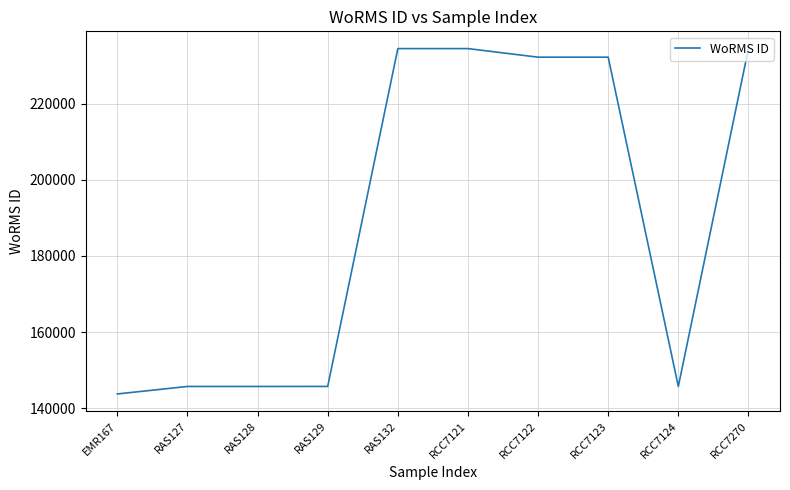

What value does the data have at EMR167, to the nearest 10?

143760